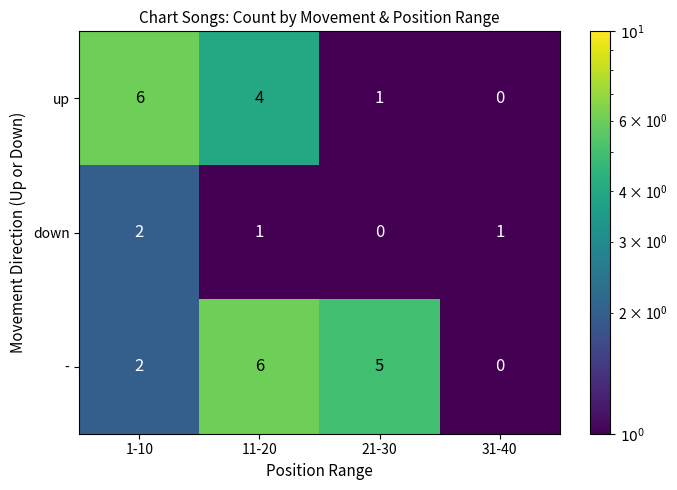

At how many categories does at least one series exceed 0?

4